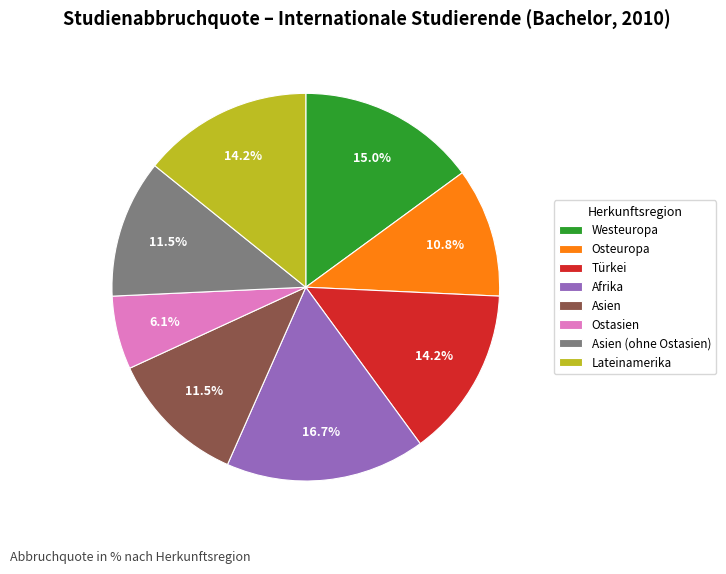

Does any single category account for the majority?

No